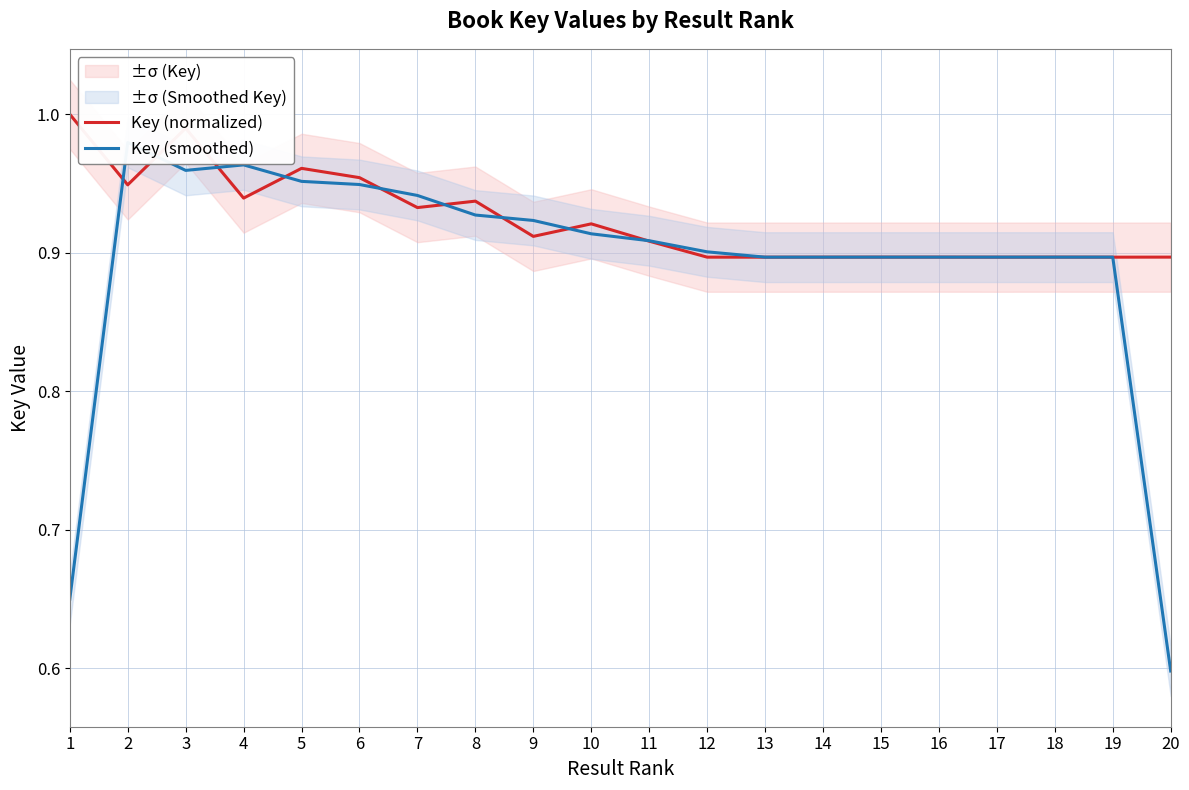

Reading left to right, what are all the values shown in this chart?

Key (normalized): 1=1.0	2=0.9	3=1.0	4=0.9	5=1.0	6=1.0	7=0.9	8=0.9	9=0.9	10=0.9	11=0.9	12=0.9	13=0.9	14=0.9	15=0.9	16=0.9	17=0.9	18=0.9	19=0.9	20=0.9
Key (smoothed): 1=0.6	2=1.0	3=1.0	4=1.0	5=1.0	6=0.9	7=0.9	8=0.9	9=0.9	10=0.9	11=0.9	12=0.9	13=0.9	14=0.9	15=0.9	16=0.9	17=0.9	18=0.9	19=0.9	20=0.6